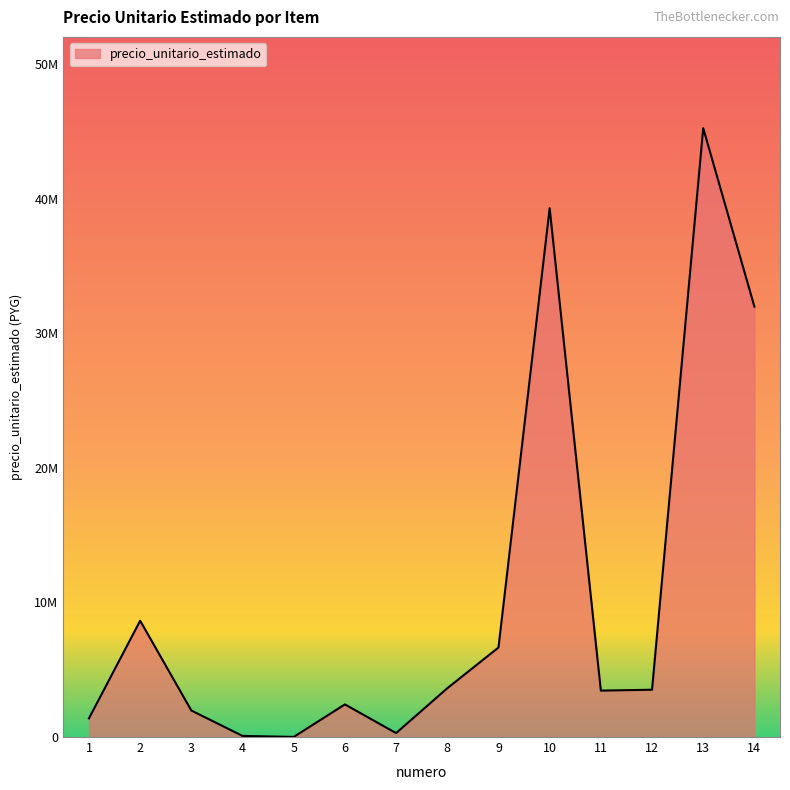

Is this an area chart (filled region under the line)?

Yes